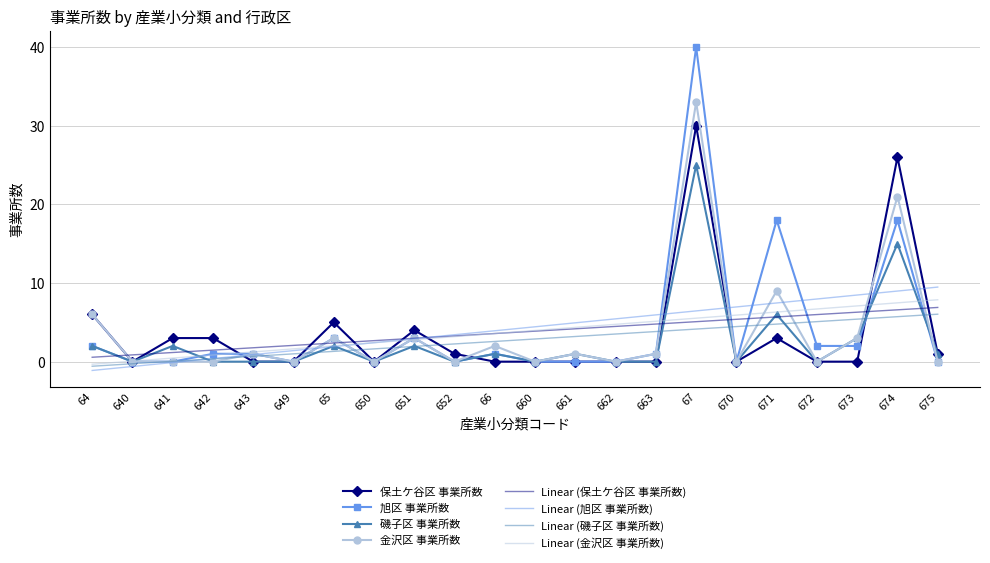

True or false: 磯子区 事業所数 and 金沢区 事業所数 intersect in this chart.

True